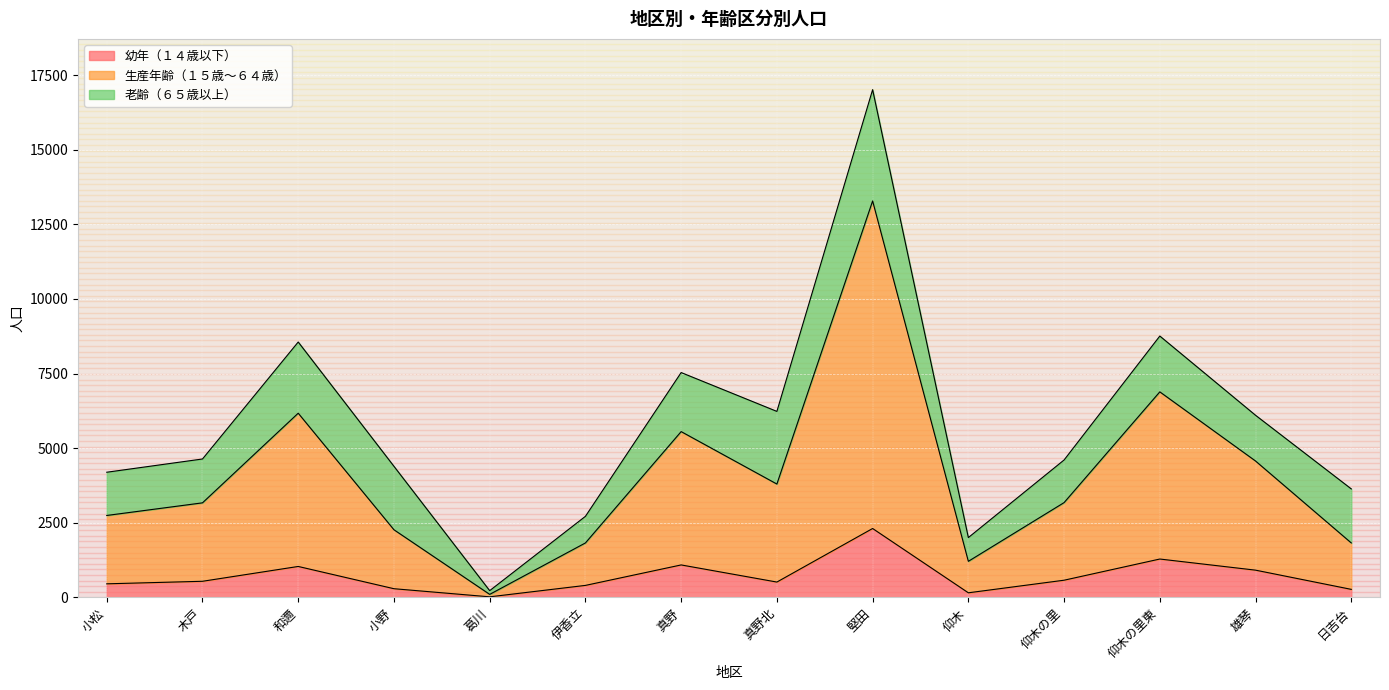

The 幼年（１４歳以下） series shows 477 at 真野. True or false?

False